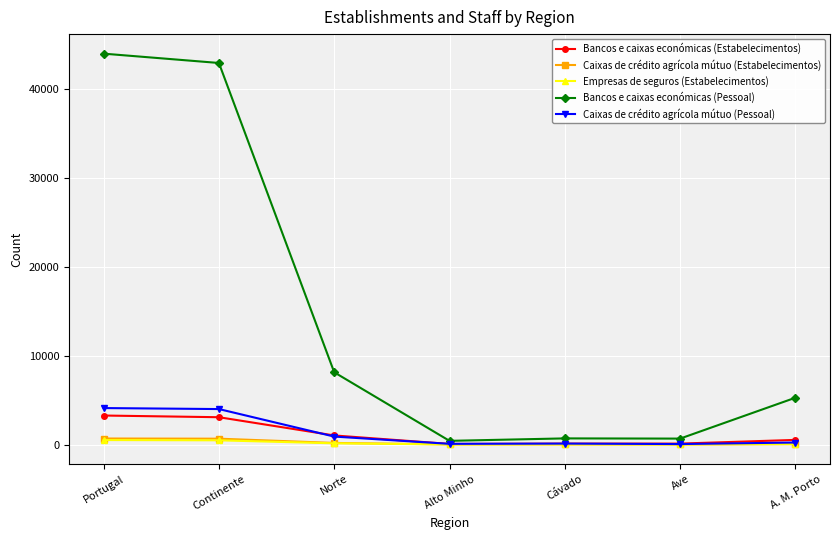

Which series has the widest spread of values?

Bancos e caixas económicas (Pessoal)